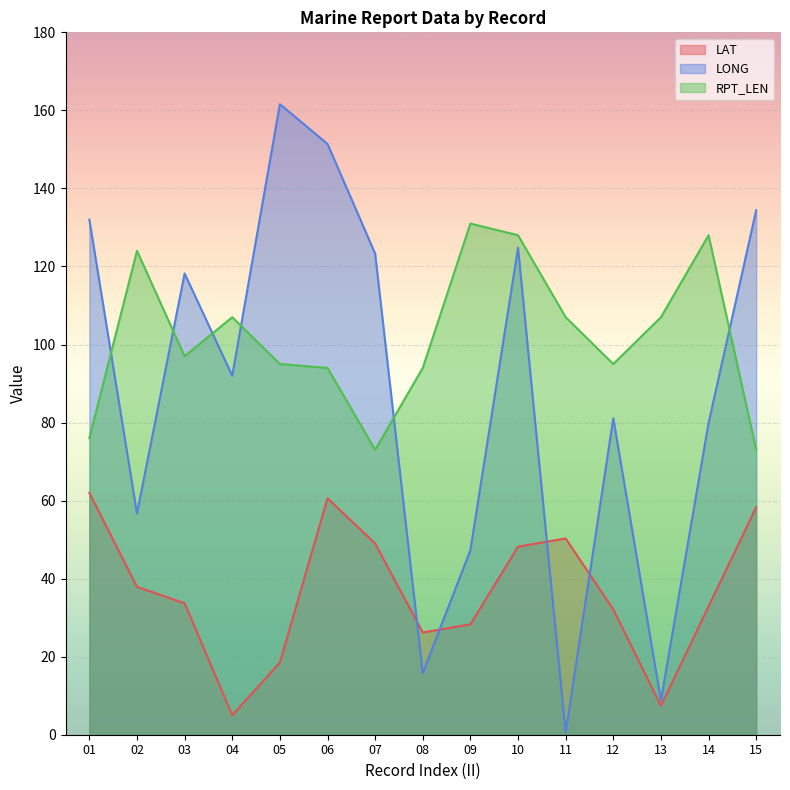

How many lines are shown in the chart?

3